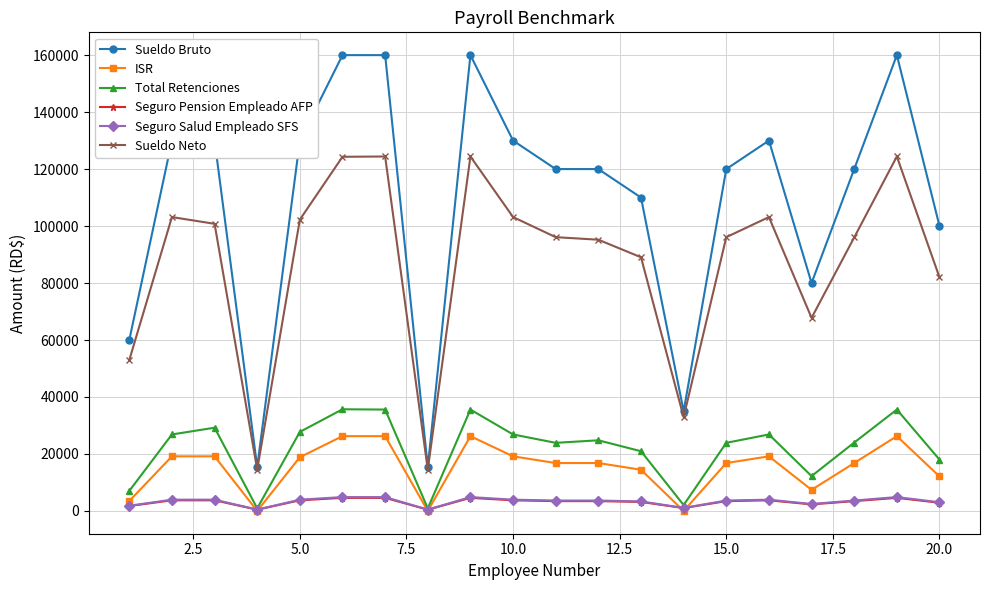

Which series has the largest total across all categories?

Sueldo Bruto